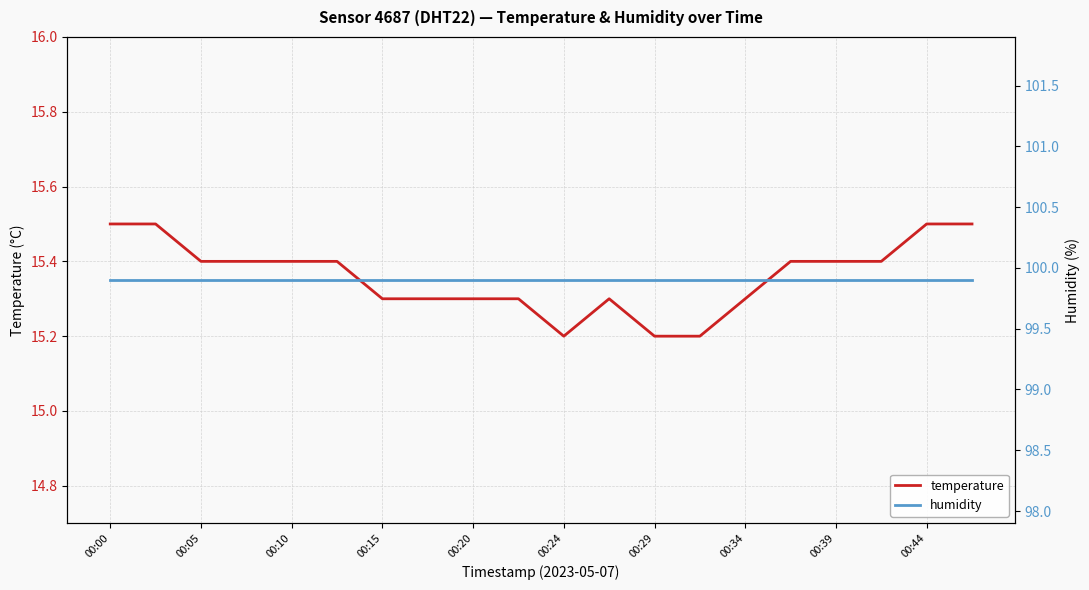

What is the difference between the highest and lowest values at 11?

84.6